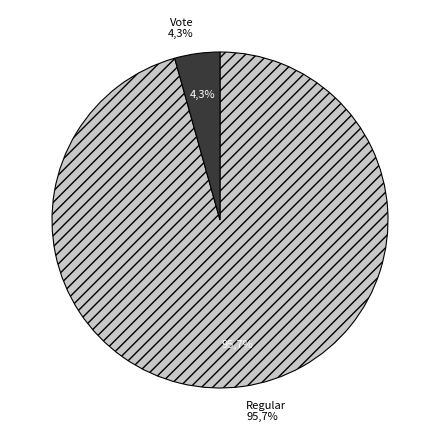

Combined, what portion of the pie is Vote and Regular?

100.0%